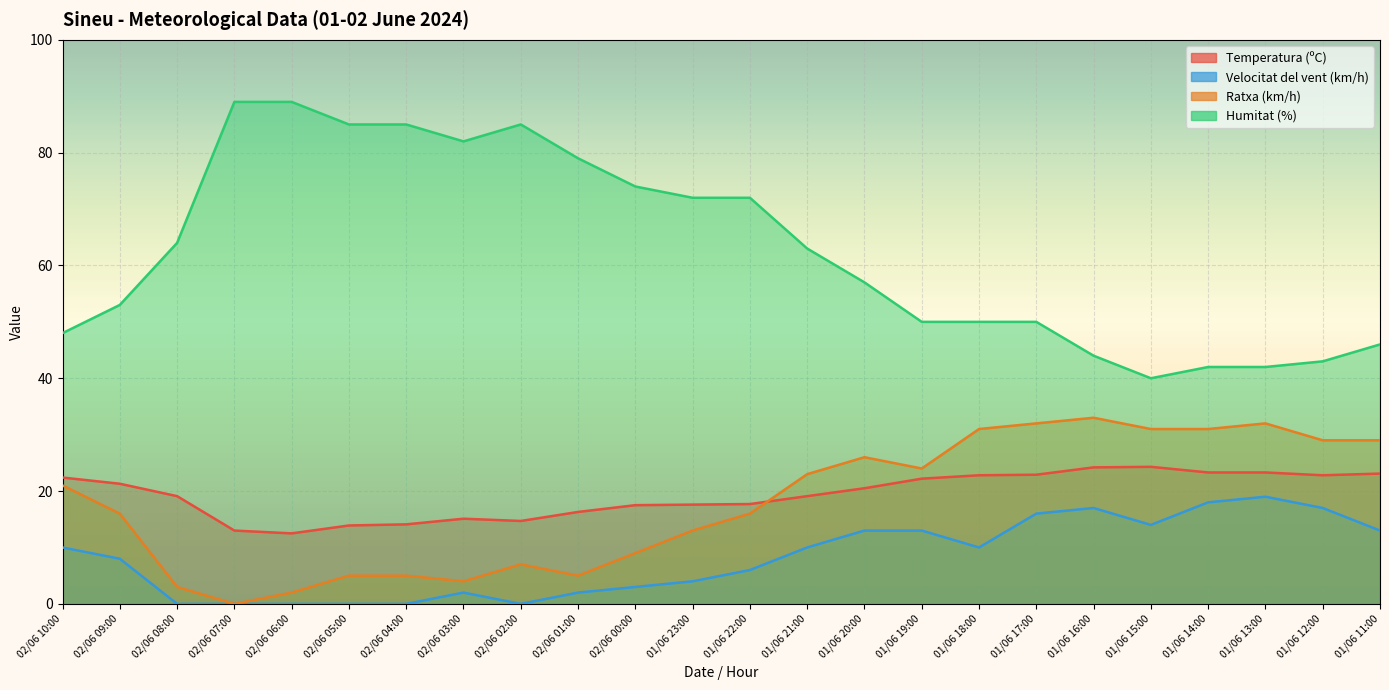

Rank the series at 01/06 12:00 from lowest to highest value.

Velocitat del vent (km/h), Temperatura (ºC), Ratxa (km/h), Humitat (%)